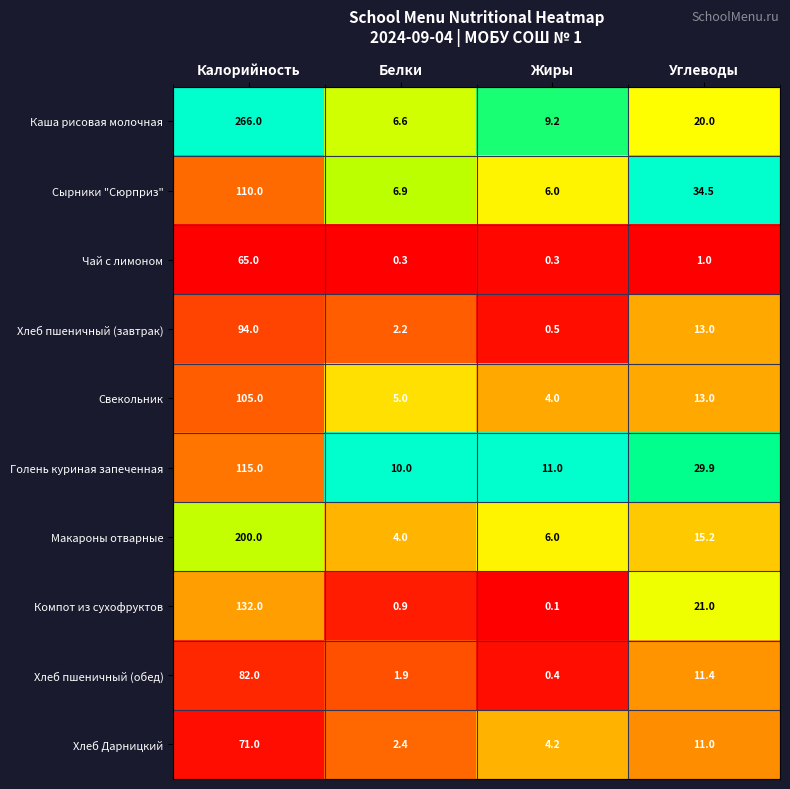

Which category has the lowest value across all series?

Жиры